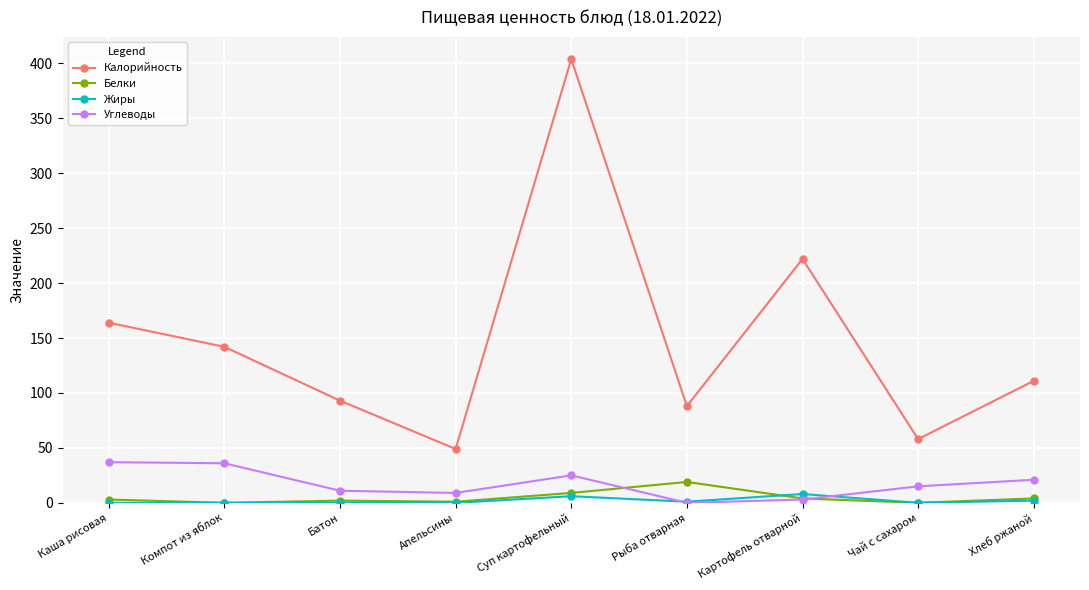

What is the difference between the highest and lowest values at Картофель отварной?

219